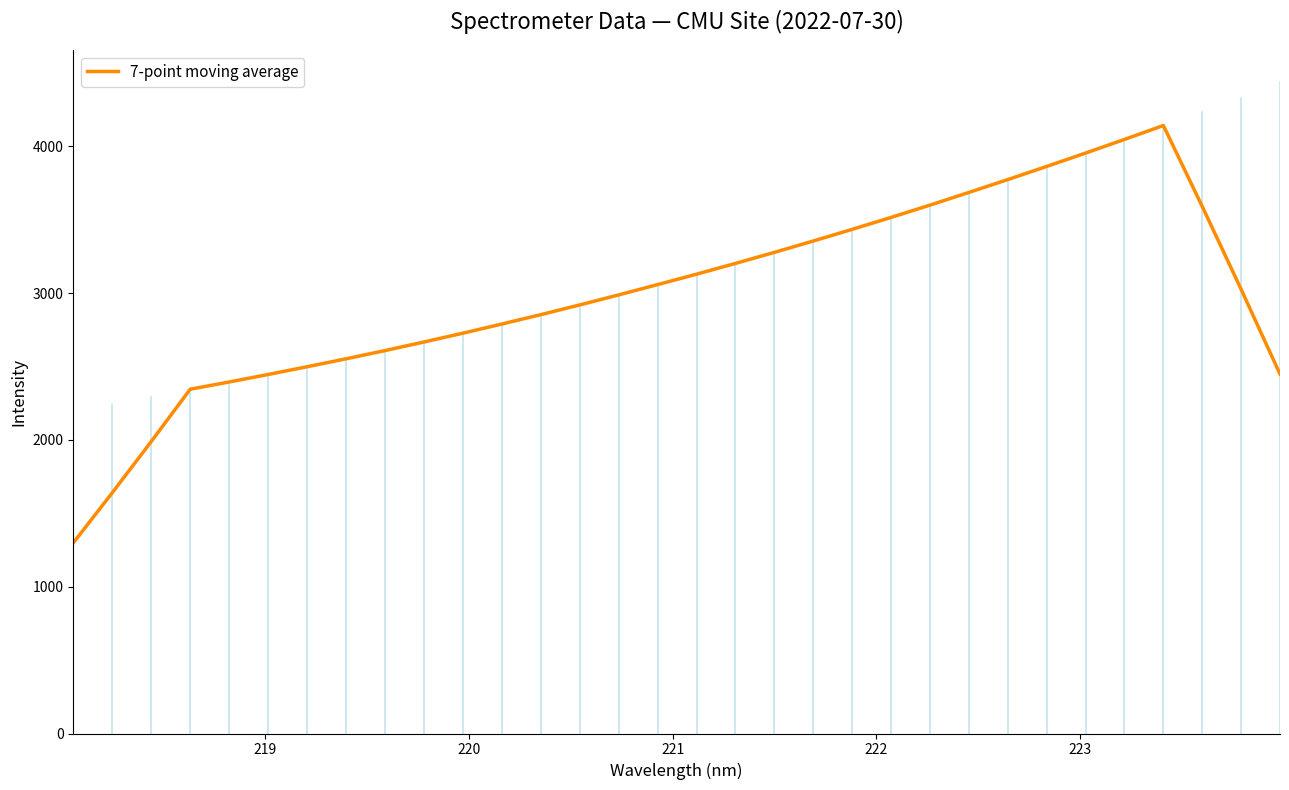

What is the difference between the maximum and minimum values?

2842.8